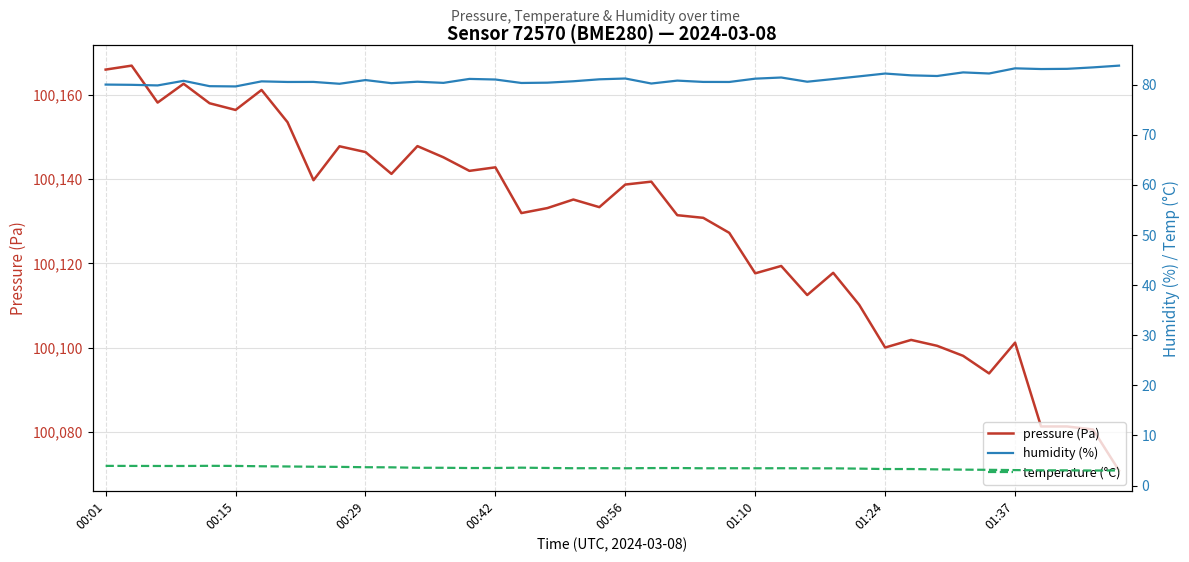

True or false: pressure (Pa) and temperature (°C) cross at least once.

False